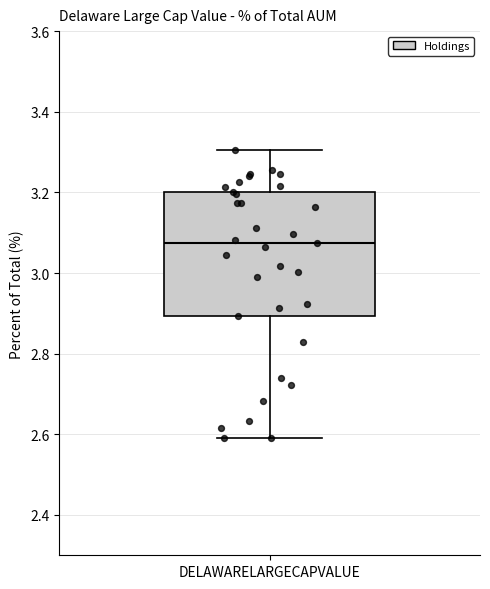

Where does the median line of the box for DELAWARELARGECAPVALUE sit on the y-axis? The values are not printed on the chart, so give them approximately, as read against the axis.

3.08